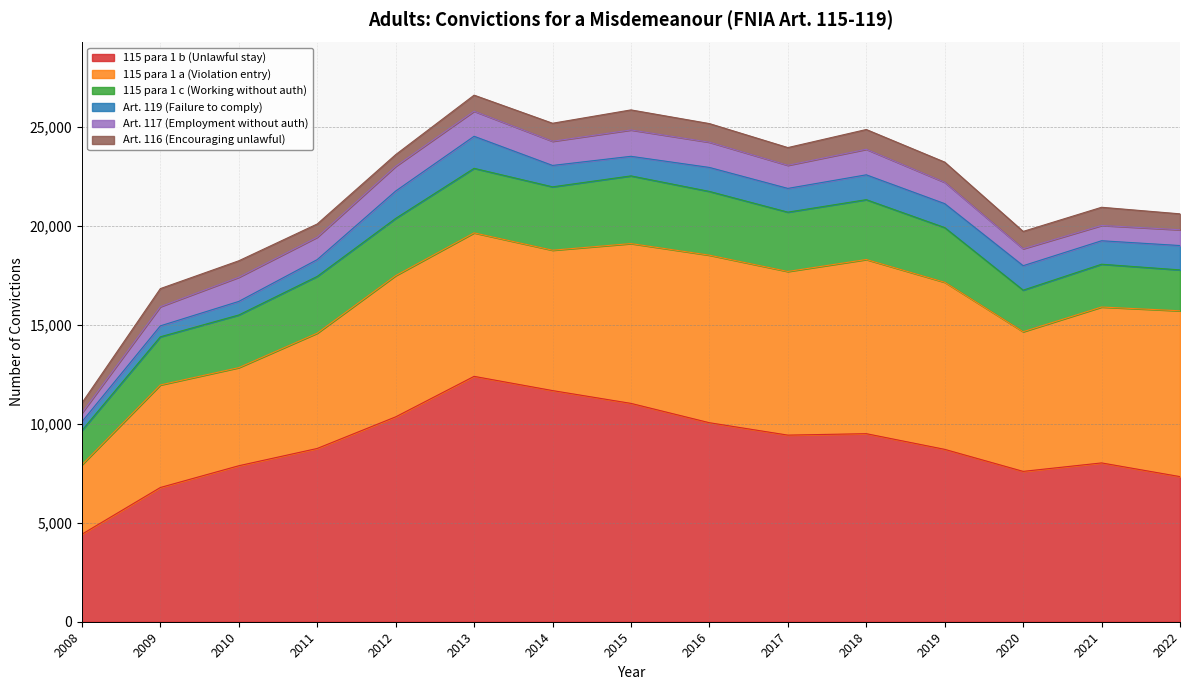

Rank the categories by 115 para 1 b (Unlawful stay) value from lowest to highest.

2008, 2009, 2022, 2020, 2010, 2021, 2019, 2011, 2017, 2018, 2016, 2012, 2015, 2014, 2013